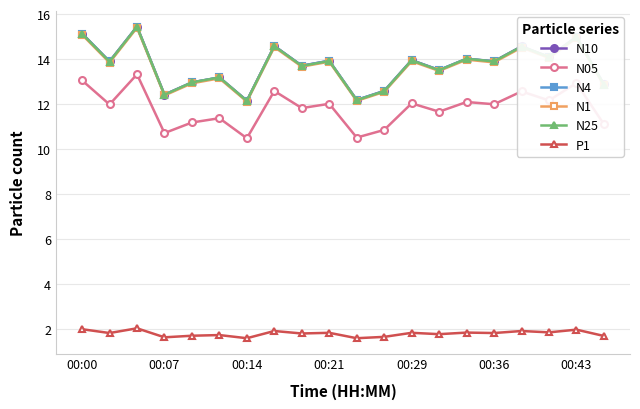

What are all the series names shown in the legend?

N10, N05, N4, N1, N25, P1